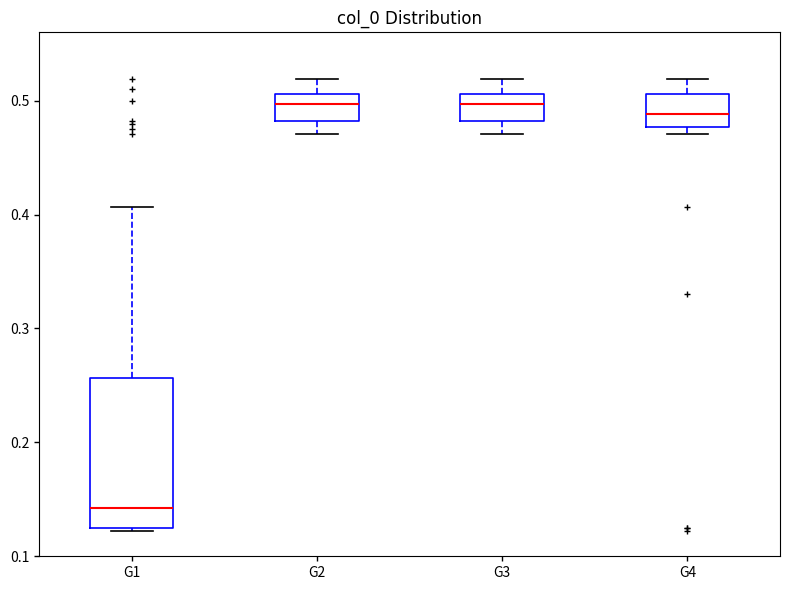

Which box's median line is the lowest?

G1